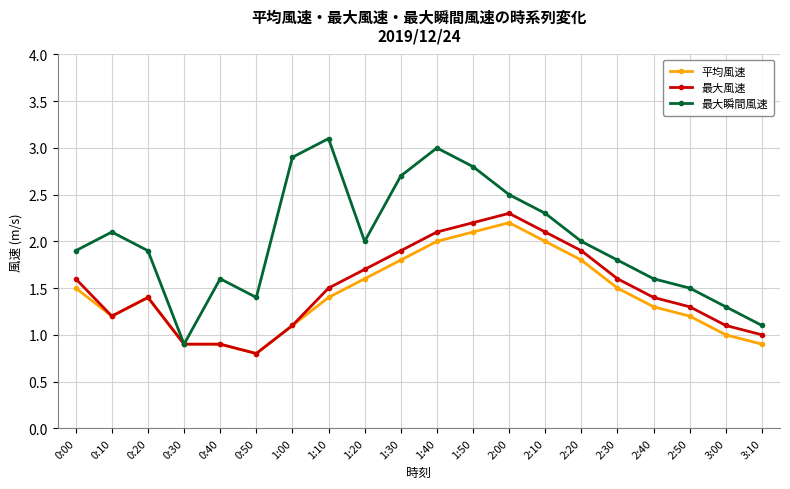

What is the total value across all series at 0:30?

2.7